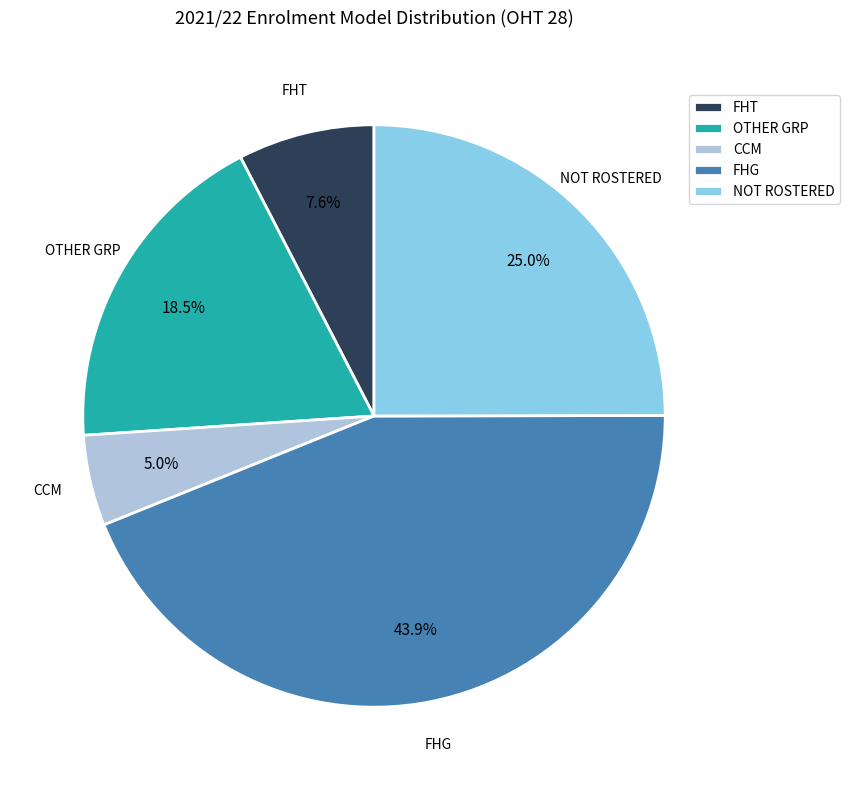

To the nearest percent, what is the difference between the largest and smallest slice percentages?

39%